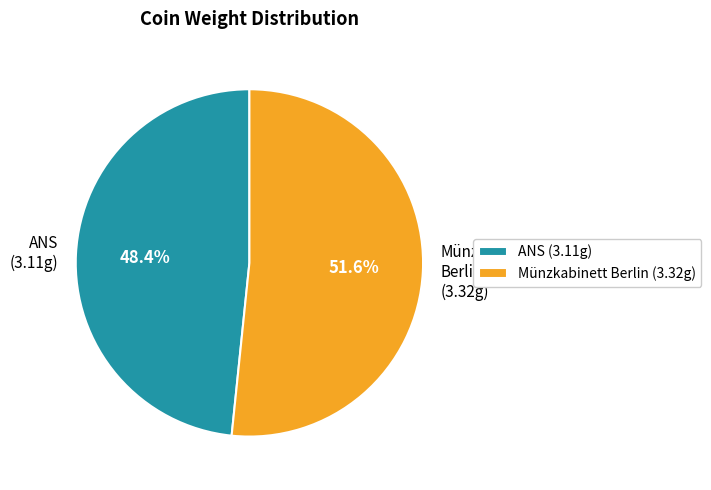

How many slices are in this pie chart?

2